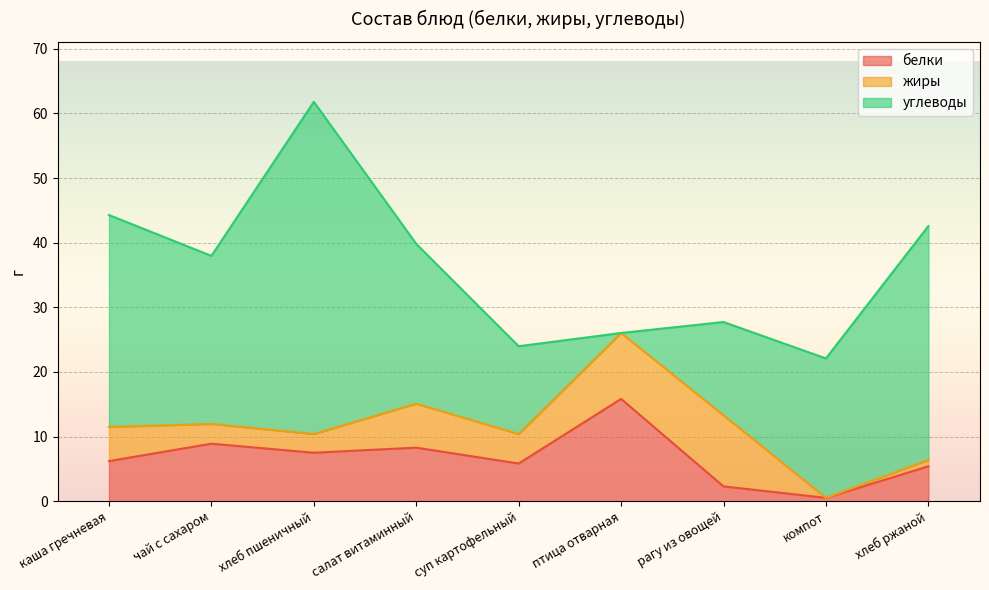

What is the label of the 8th point from the right?

чай с сахаром